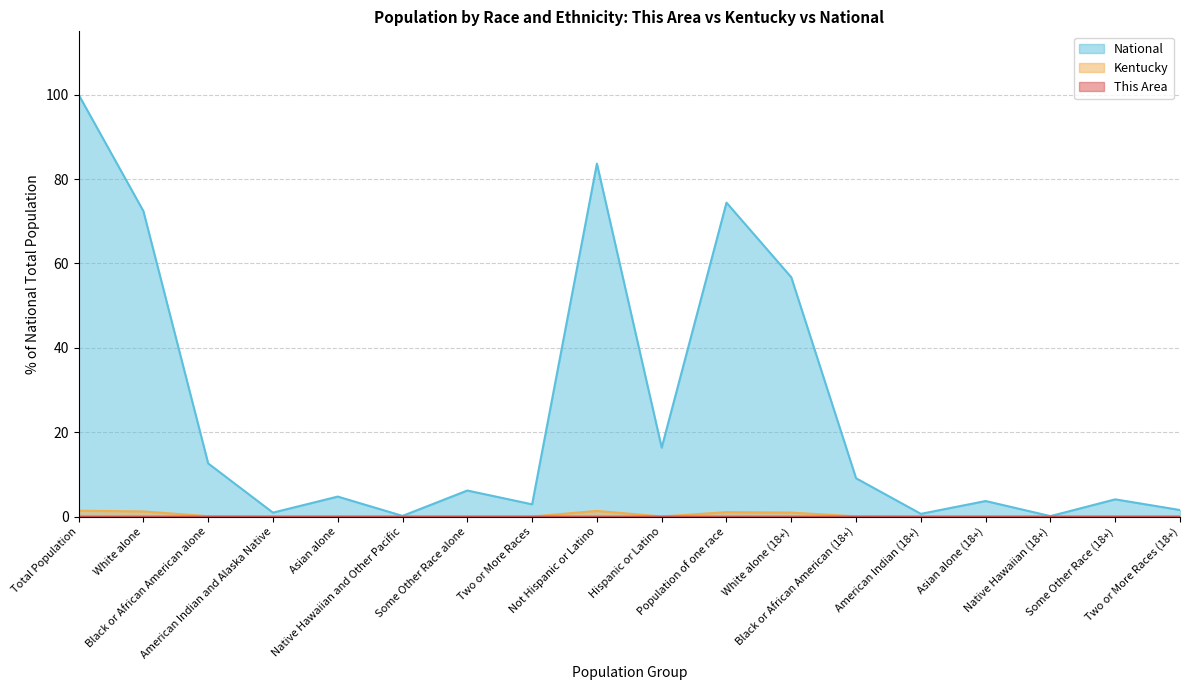

True or false: National and This Area intersect in this chart.

False